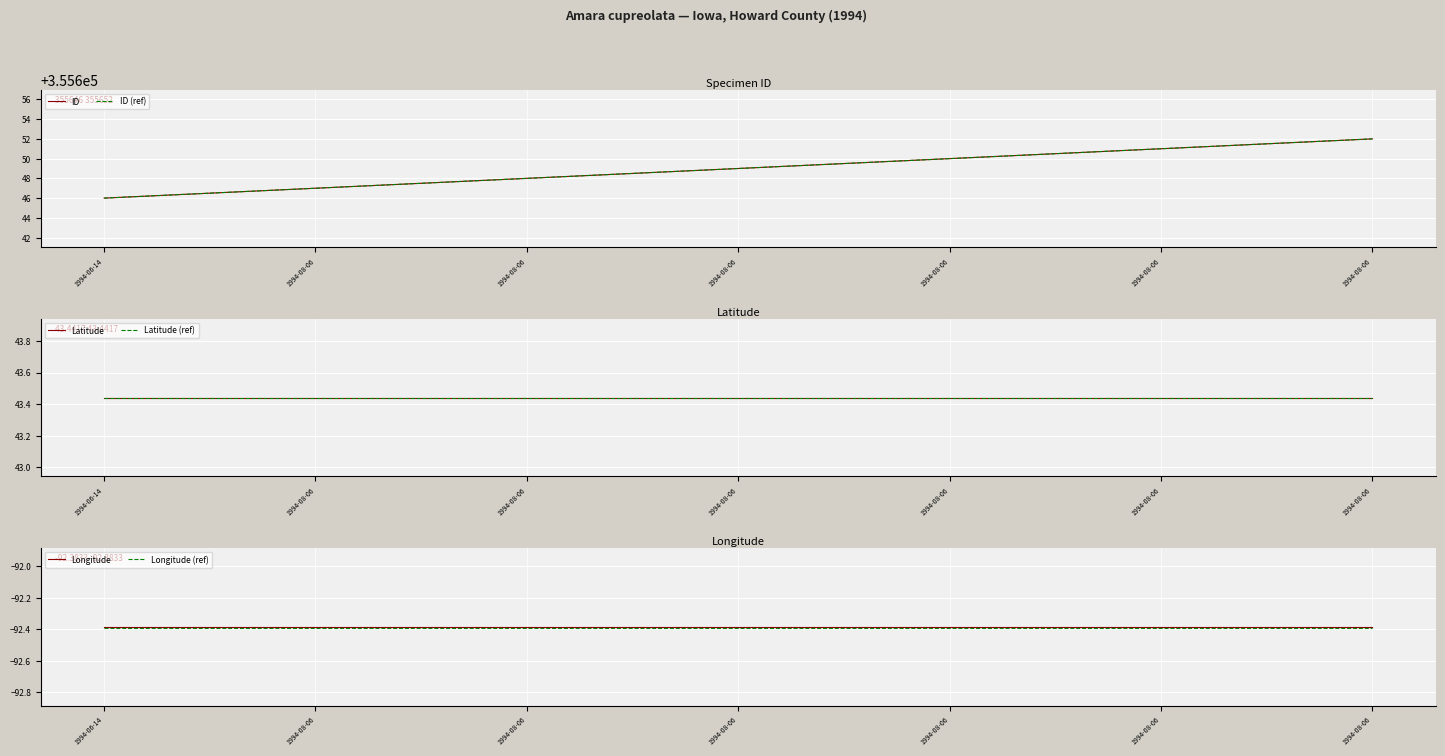

True or false: Longitude and ID cross at least once.

False